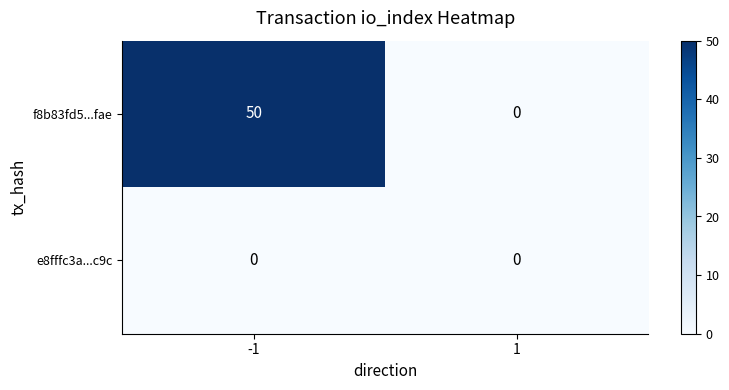

Which series has the largest total across all categories?

f8b83fd5...fae